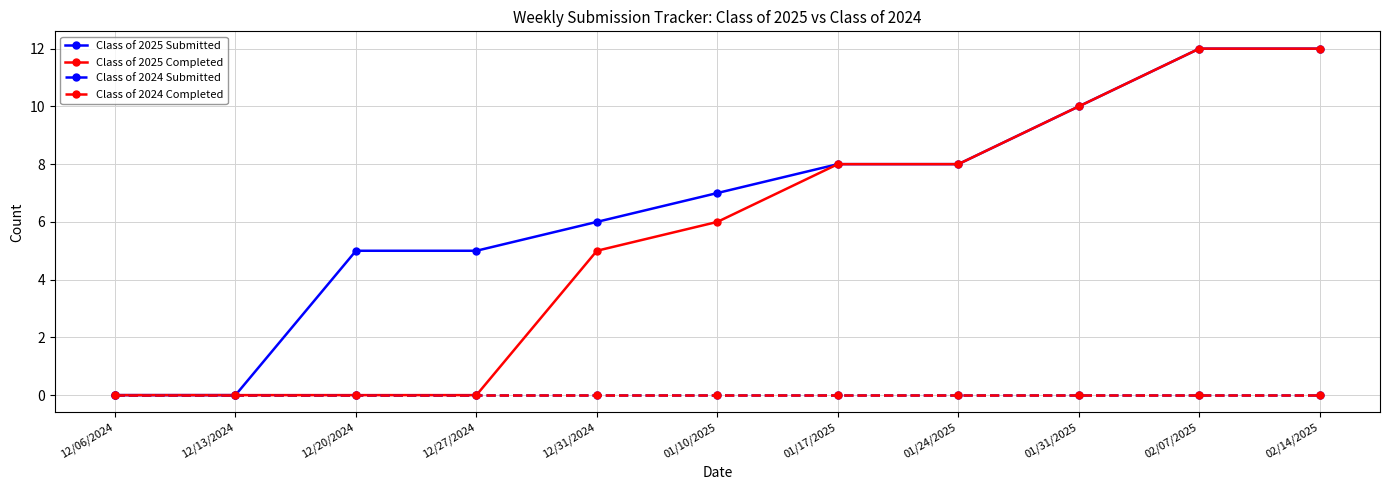

List the series in order of their peak value, highest first.

Class of 2025 Submitted, Class of 2025 Completed, Class of 2024 Submitted, Class of 2024 Completed